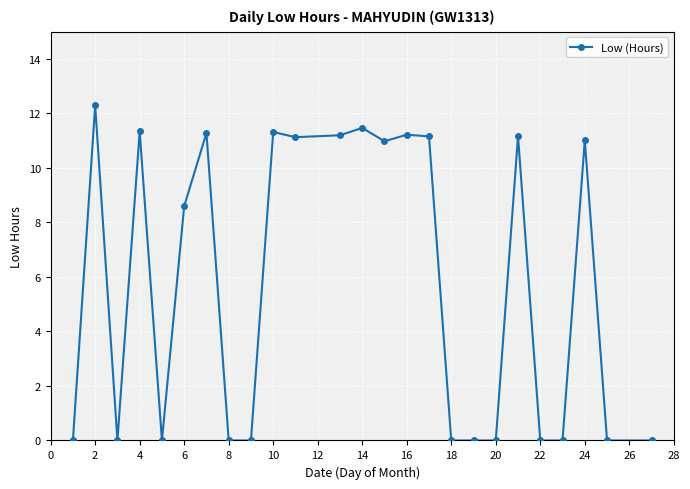

What is the average value?

5.8